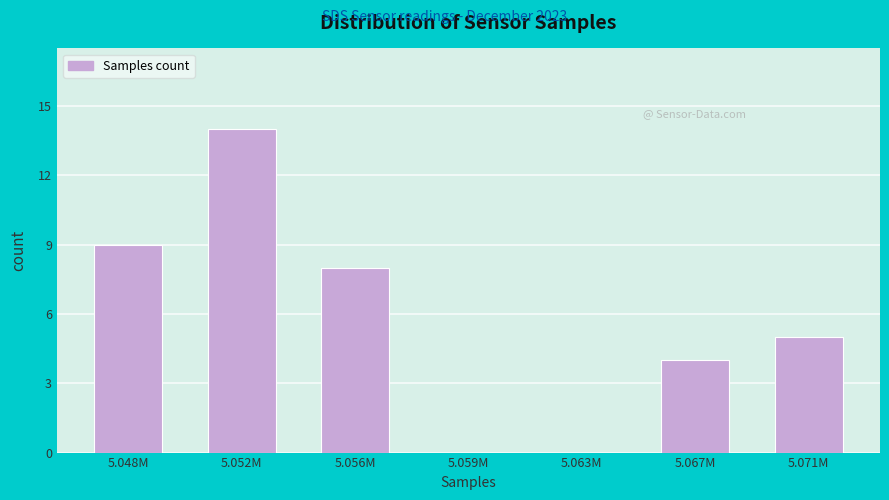

Reading left to right, transcribe all the data shown in this chart.

5.048M=9	5.052M=14	5.056M=8	5.059M=0	5.063M=0	5.067M=4	5.071M=5